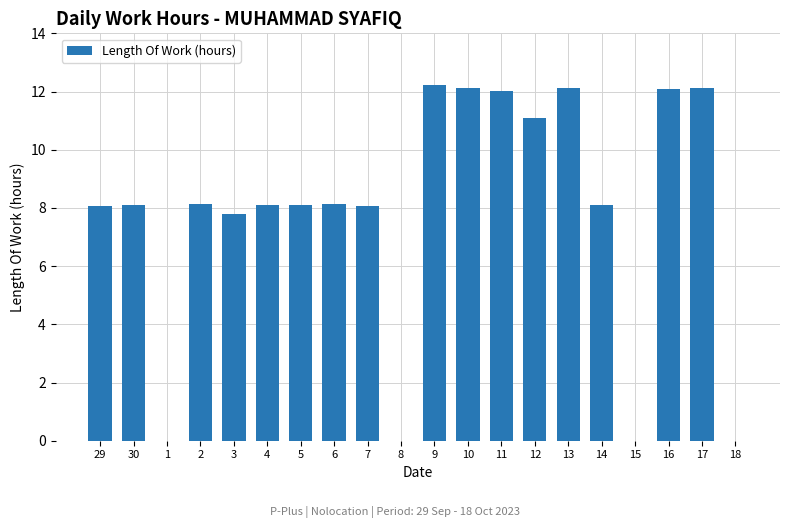

What is the sum of all values?

156.4